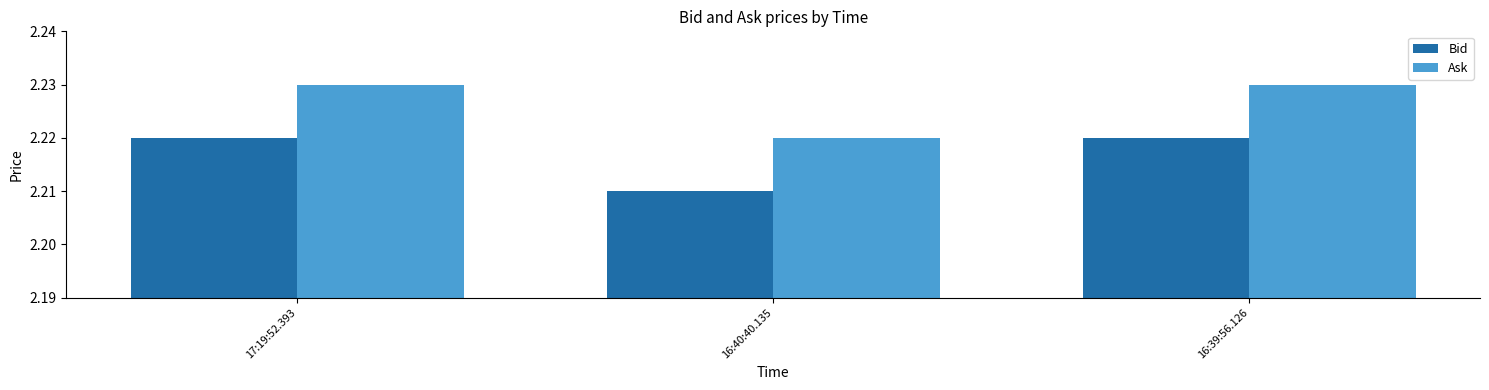

What is the sum of all Ask values?

6.7